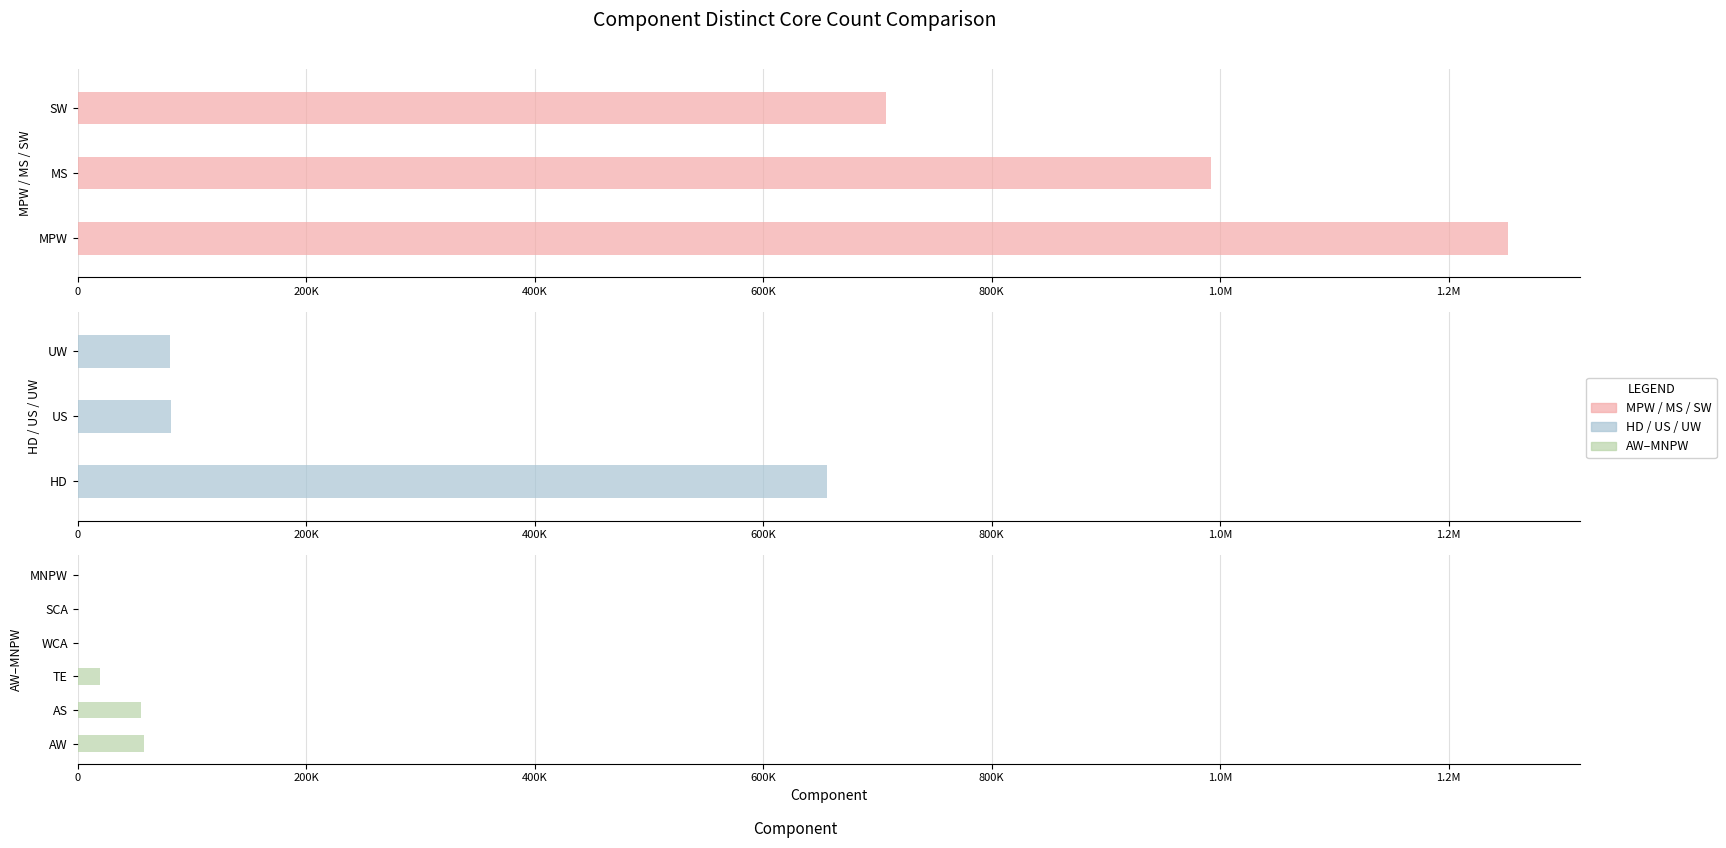

At which label is the value closest to 626191?

HD